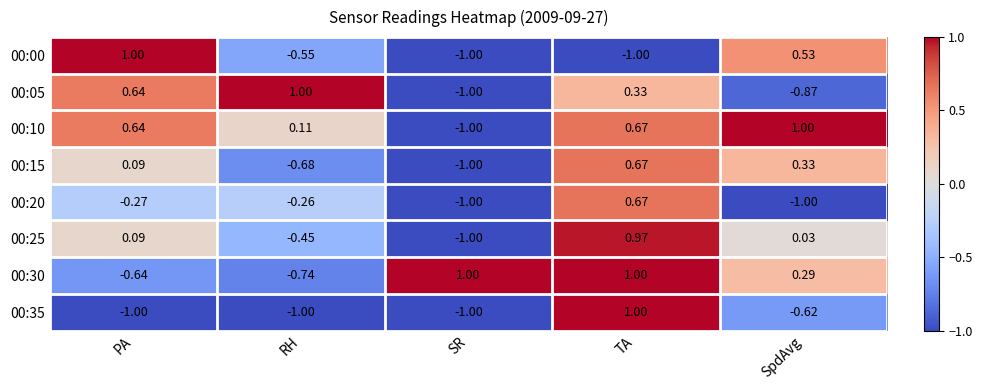

Rank the categories by 00:10 value from highest to lowest.

SpdAvg, TA, PA, RH, SR